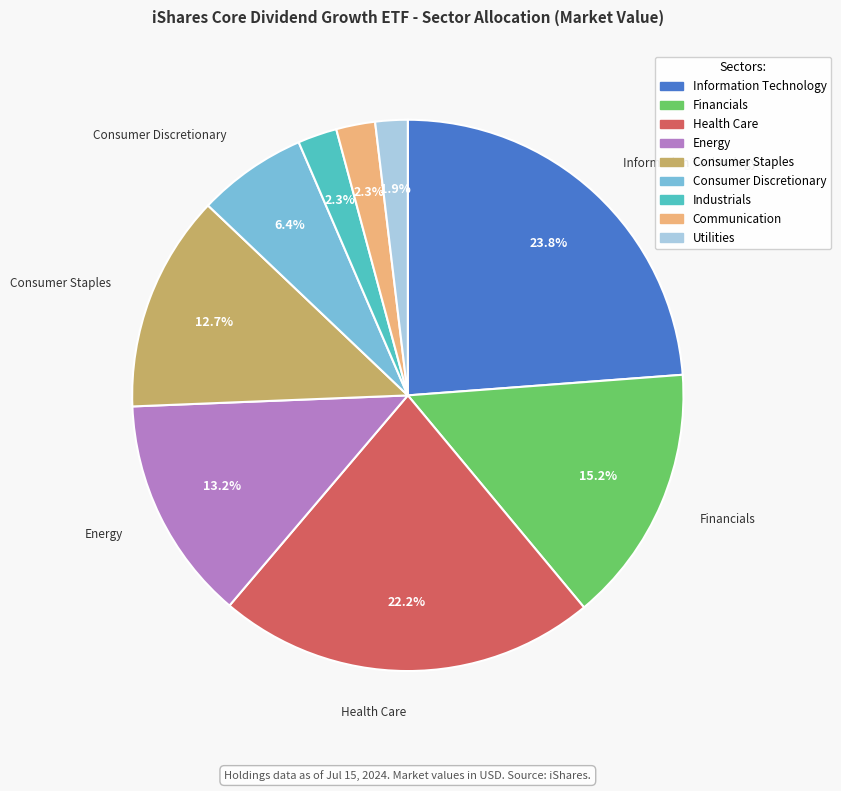

Is the sum of Health Care and Information Technology greater than half?

No